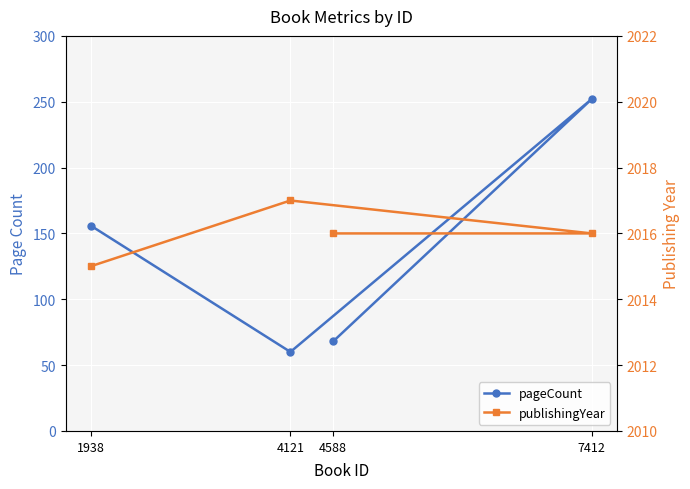

Which has a higher value, 7412 or 4121?

7412